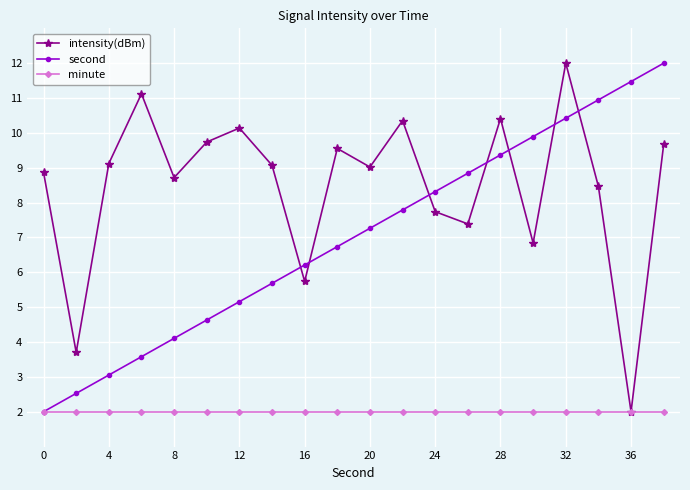

Which series ends up on top after the final intersection of intensity(dBm) and second?

second